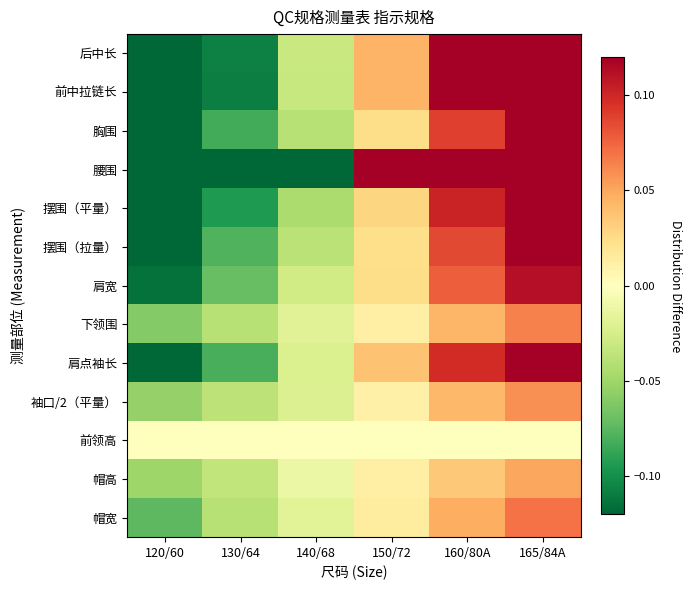

Which label corresponds to the smallest value in the chart?

120/60